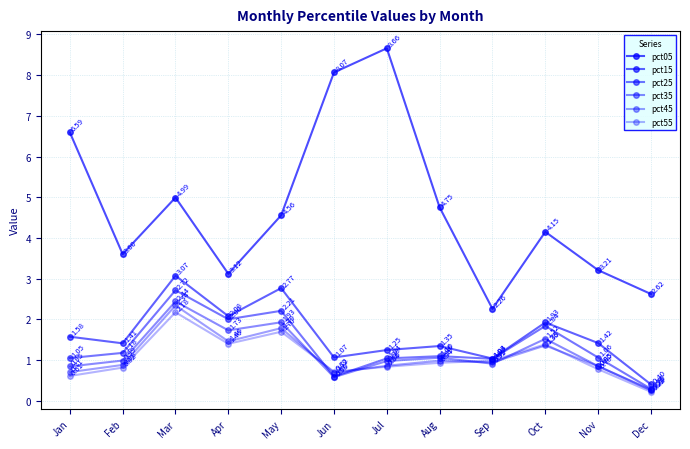

How many data points does each series have?

12